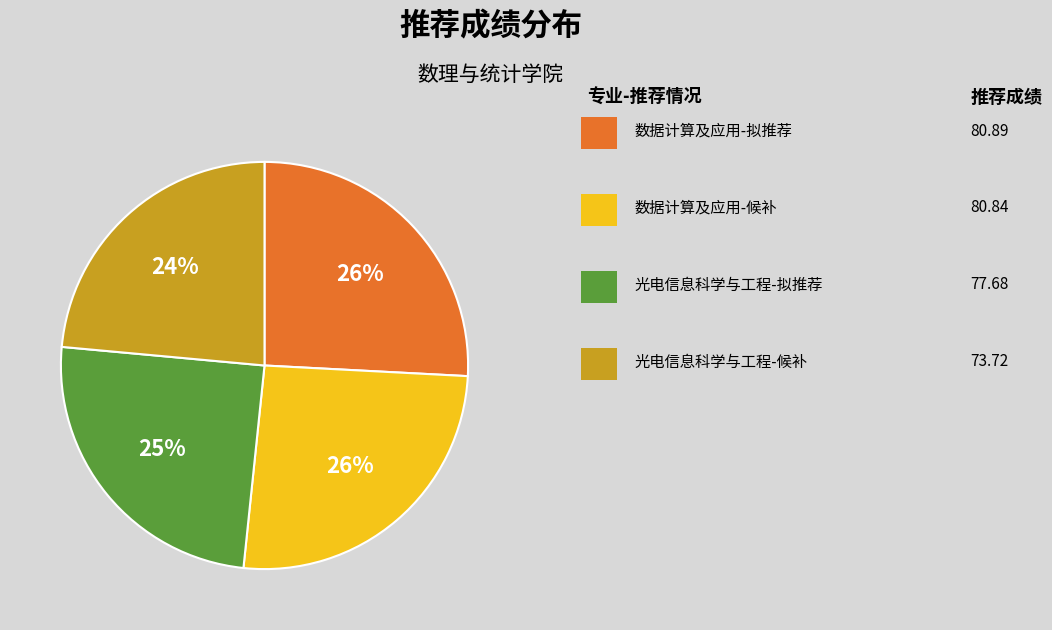

To the nearest percent, what is the average slice percentage?

25%